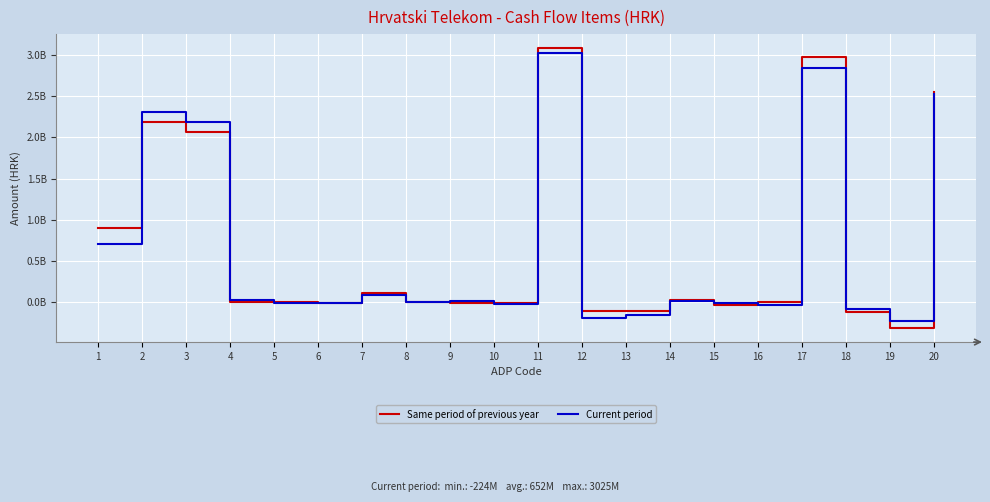

Is it true that Current period equals 6145026 at 14?

False